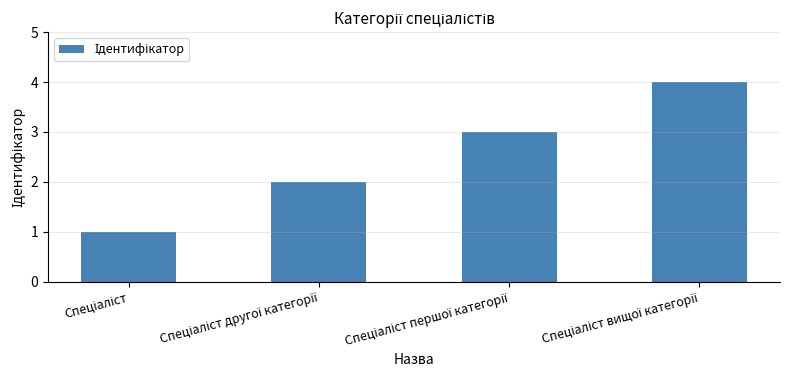

How many series are shown in this chart?

1